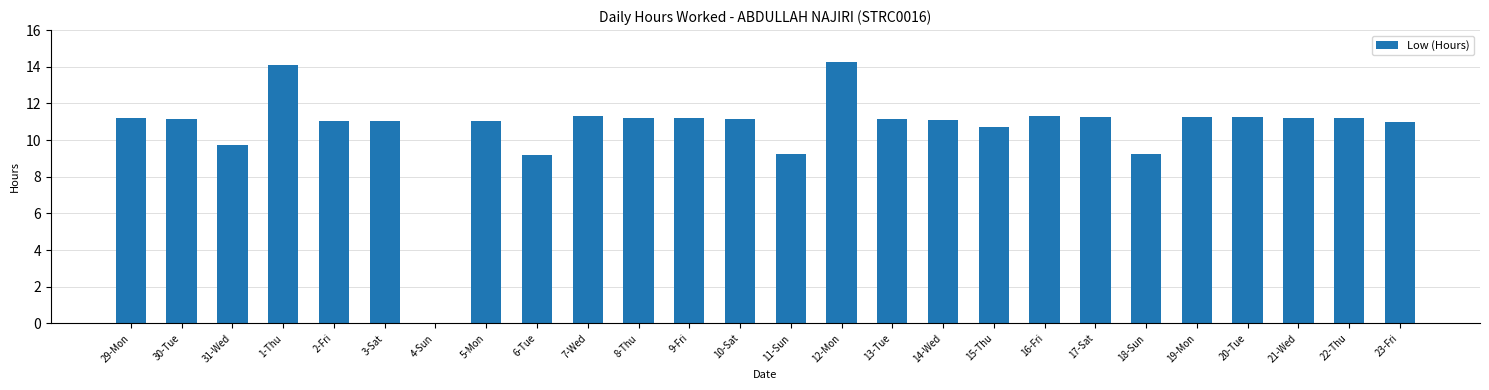

What is the average value?

10.7